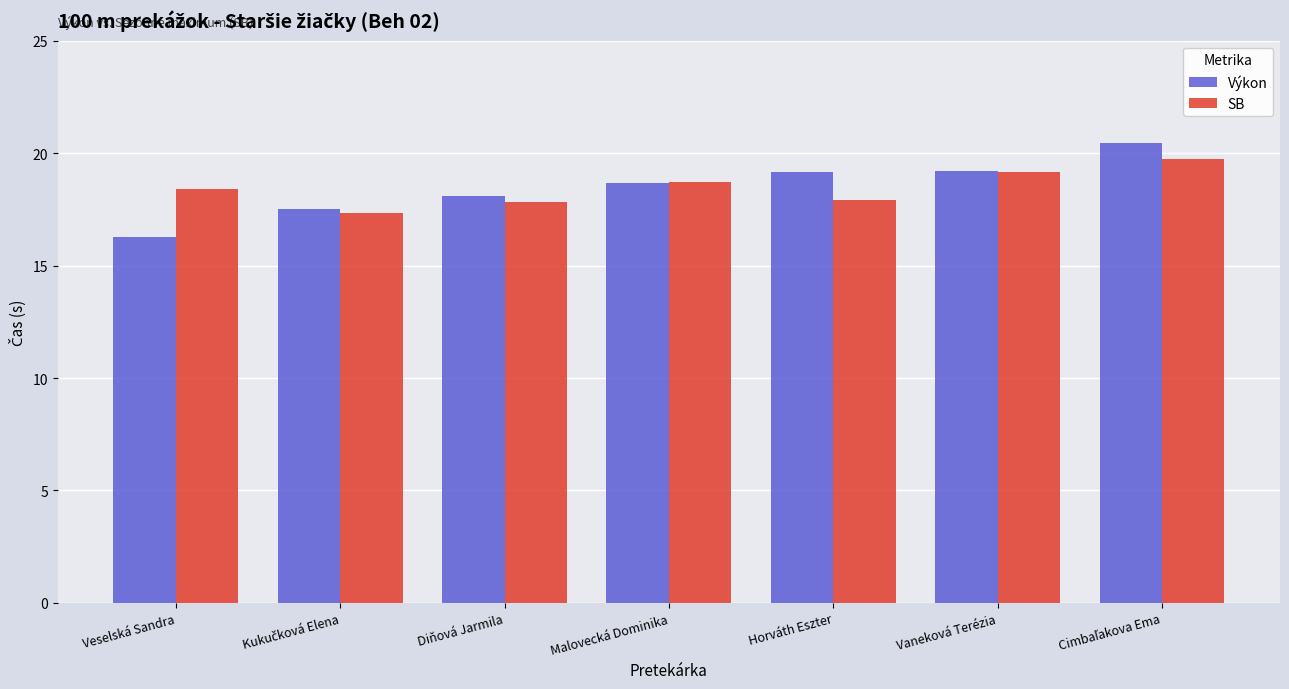

Count the number of data series in this chart.

2